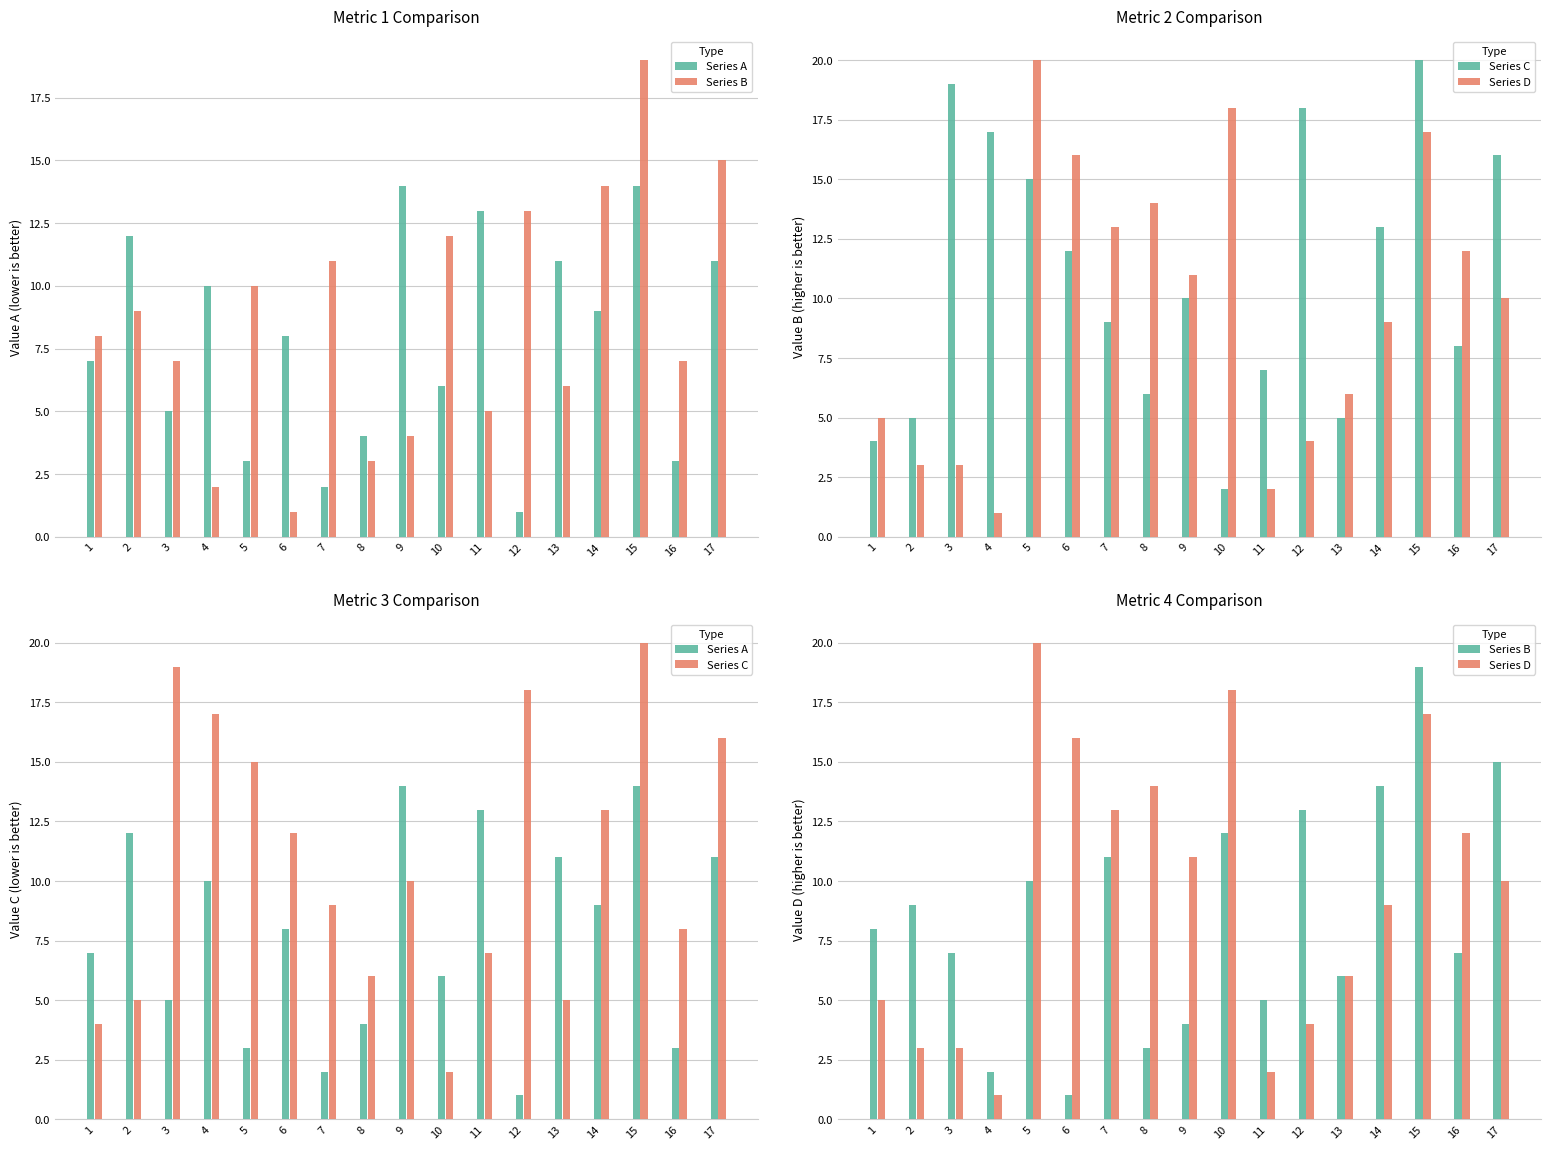

What is the average value of the Series B series?

9